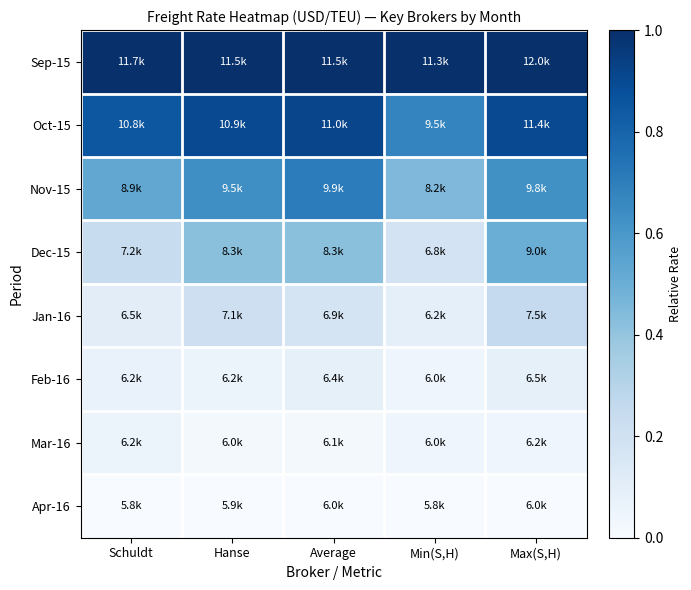

Reading left to right, extract all data points from this chart.

Sep-15: Schuldt=1.0	Hanse=1.0	Average=1.0	Min(S,H)=1.0	Max(S,H)=1.0
Oct-15: Schuldt=0.9	Hanse=0.9	Average=0.9	Min(S,H)=0.7	Max(S,H)=0.9
Nov-15: Schuldt=0.5	Hanse=0.6	Average=0.7	Min(S,H)=0.5	Max(S,H)=0.6
Dec-15: Schuldt=0.2	Hanse=0.4	Average=0.4	Min(S,H)=0.2	Max(S,H)=0.5
Jan-16: Schuldt=0.1	Hanse=0.2	Average=0.2	Min(S,H)=0.1	Max(S,H)=0.2
Feb-16: Schuldt=0.1	Hanse=0.1	Average=0.1	Min(S,H)=0.0	Max(S,H)=0.1
Mar-16: Schuldt=0.1	Hanse=0.0	Average=0.0	Min(S,H)=0.0	Max(S,H)=0.0
Apr-16: Schuldt=0.0	Hanse=0.0	Average=0.0	Min(S,H)=0.0	Max(S,H)=0.0